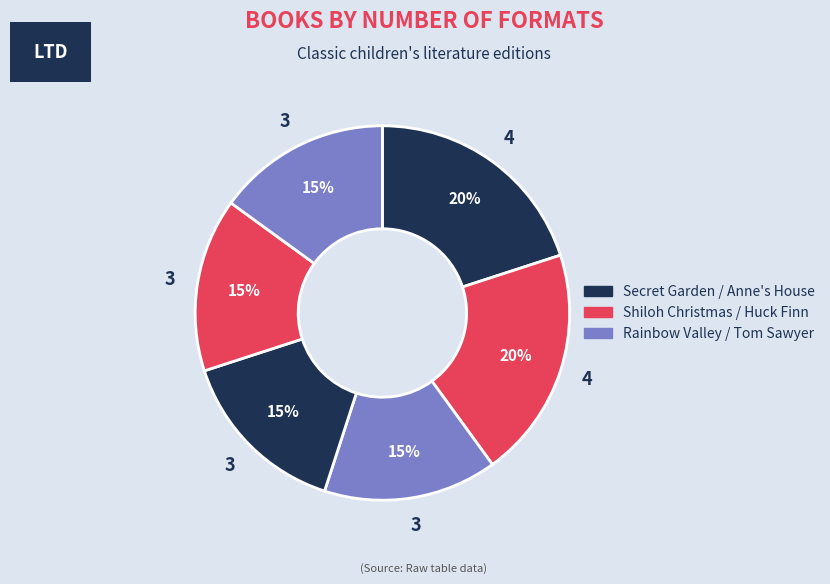

How many segments does this pie chart have?

6